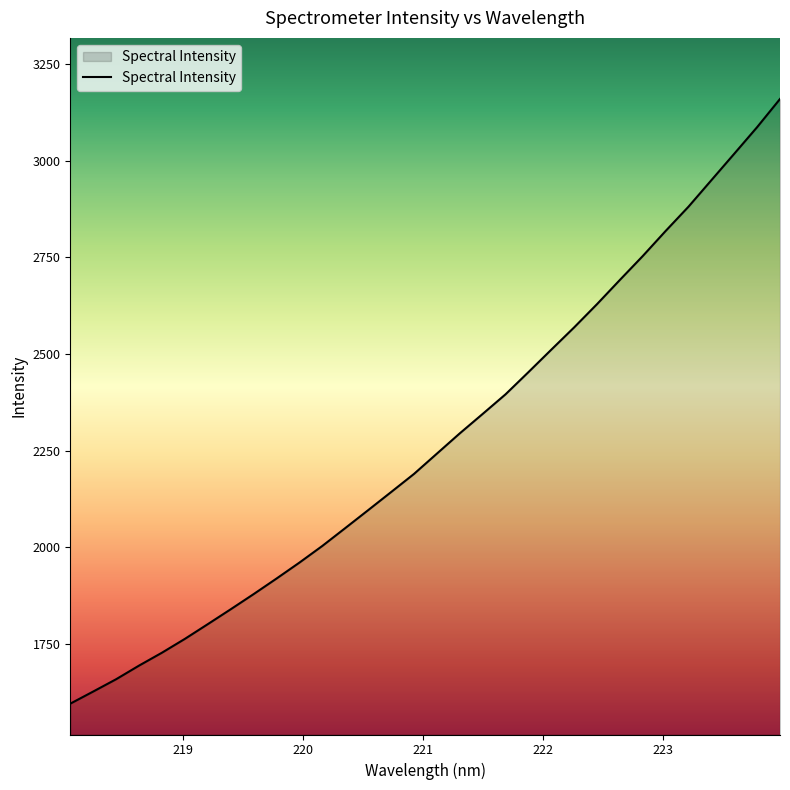

What is the difference between the maximum and minimum values?

1564.4